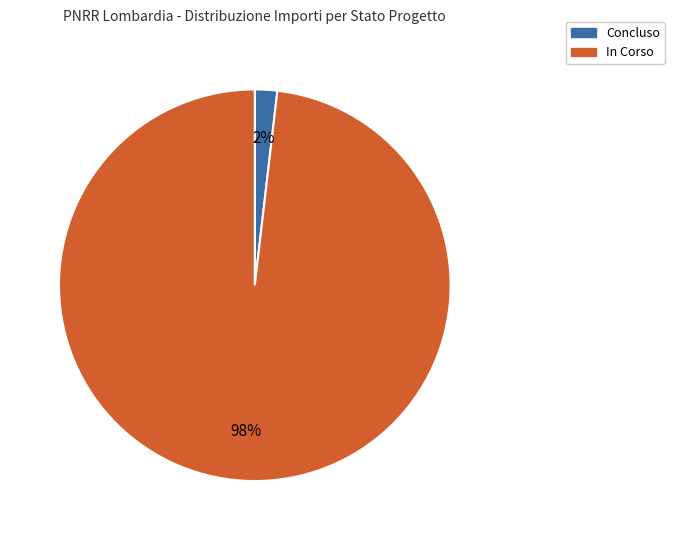

Does any single category account for the majority?

Yes